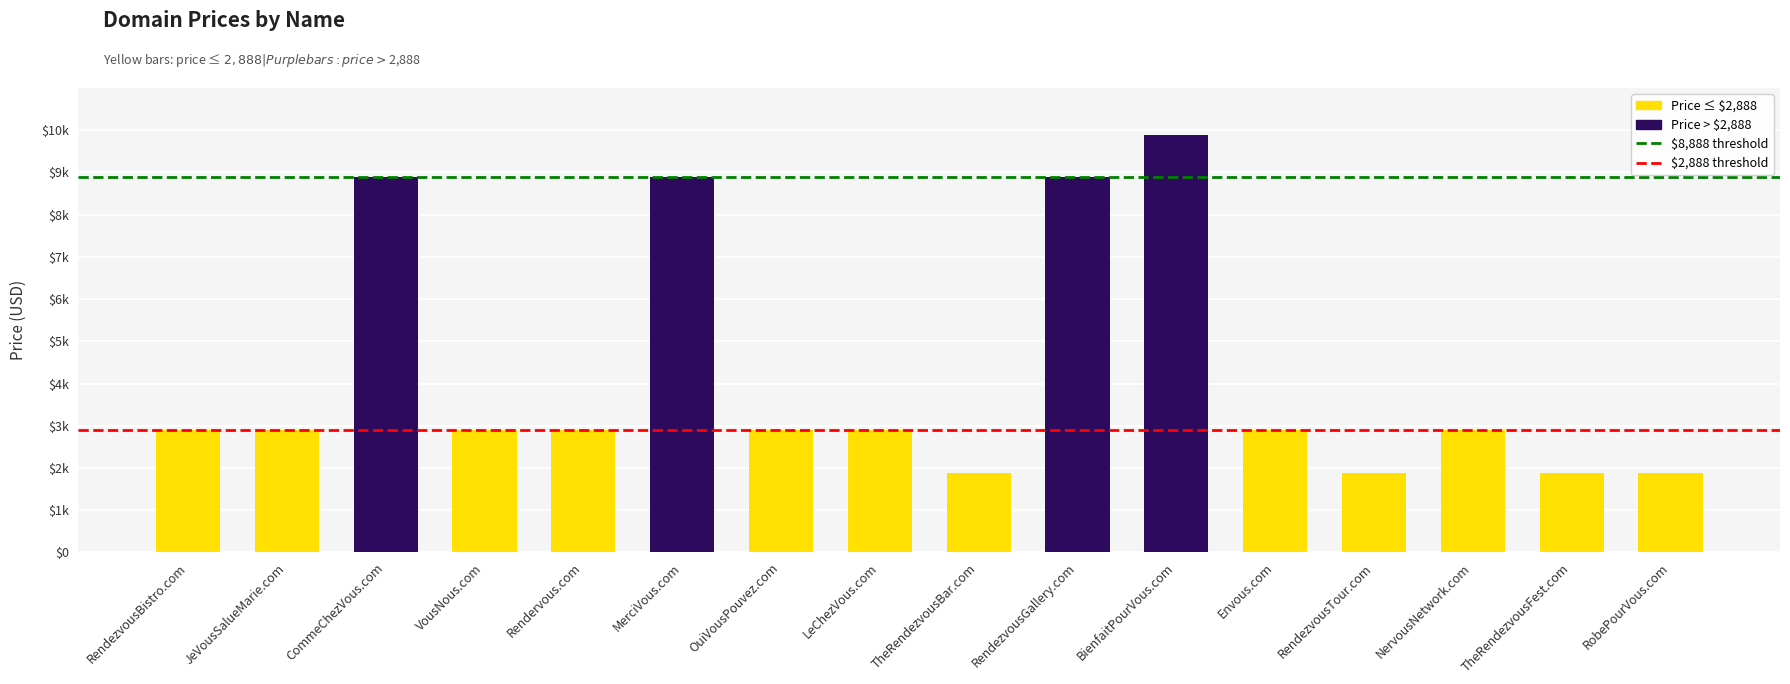

Which has a higher value, TheRendezvousFest.com or JeVousSalueMarie.com?

JeVousSalueMarie.com